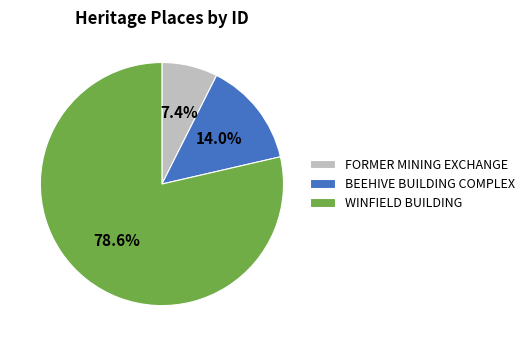

Is there a majority slice in this chart?

Yes